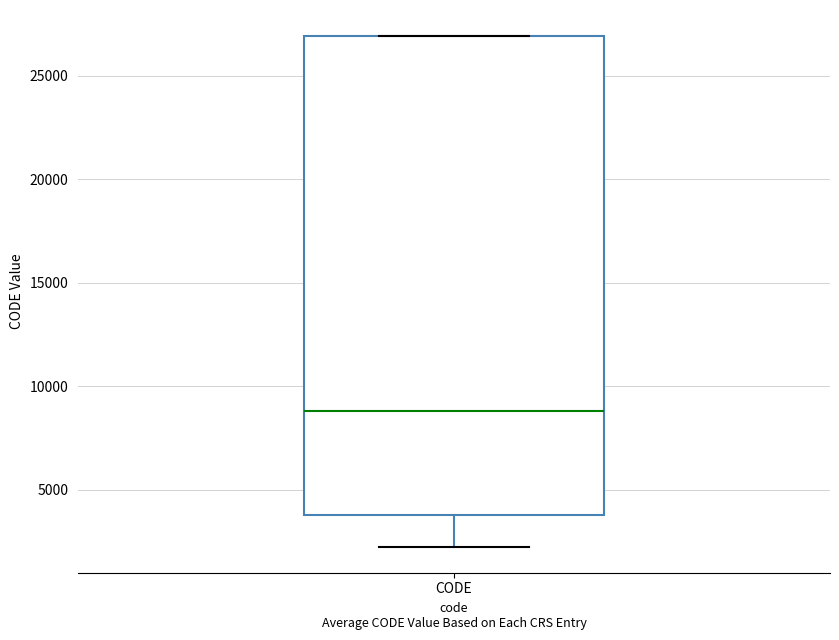

Where is the upper edge of the box for CODE on the y-axis? The values are not printed on the chart, so give them approximately, as read against the axis.

27000